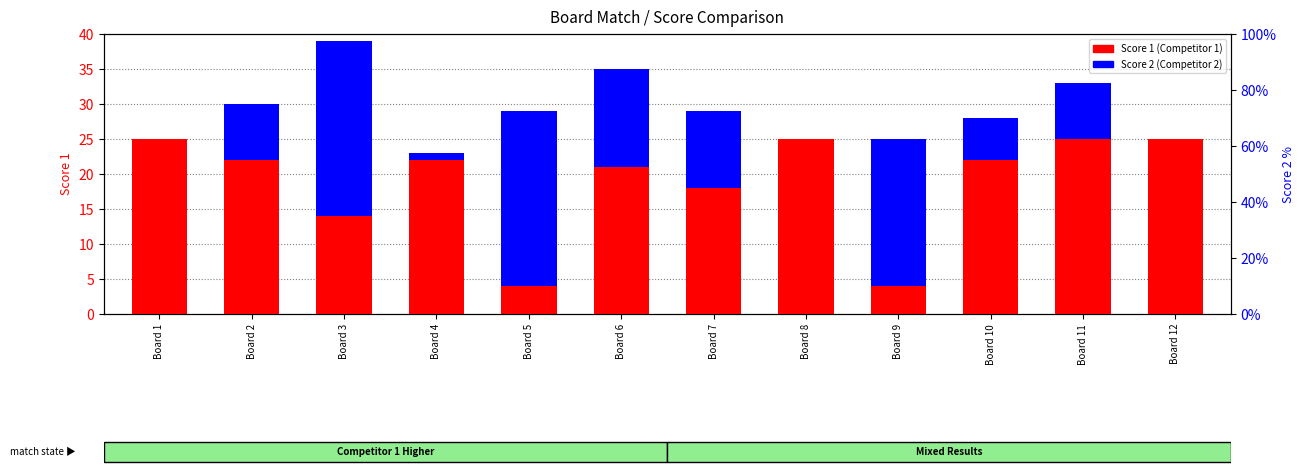

What is the difference between the second highest and second lowest values in the Score 1 series?

21